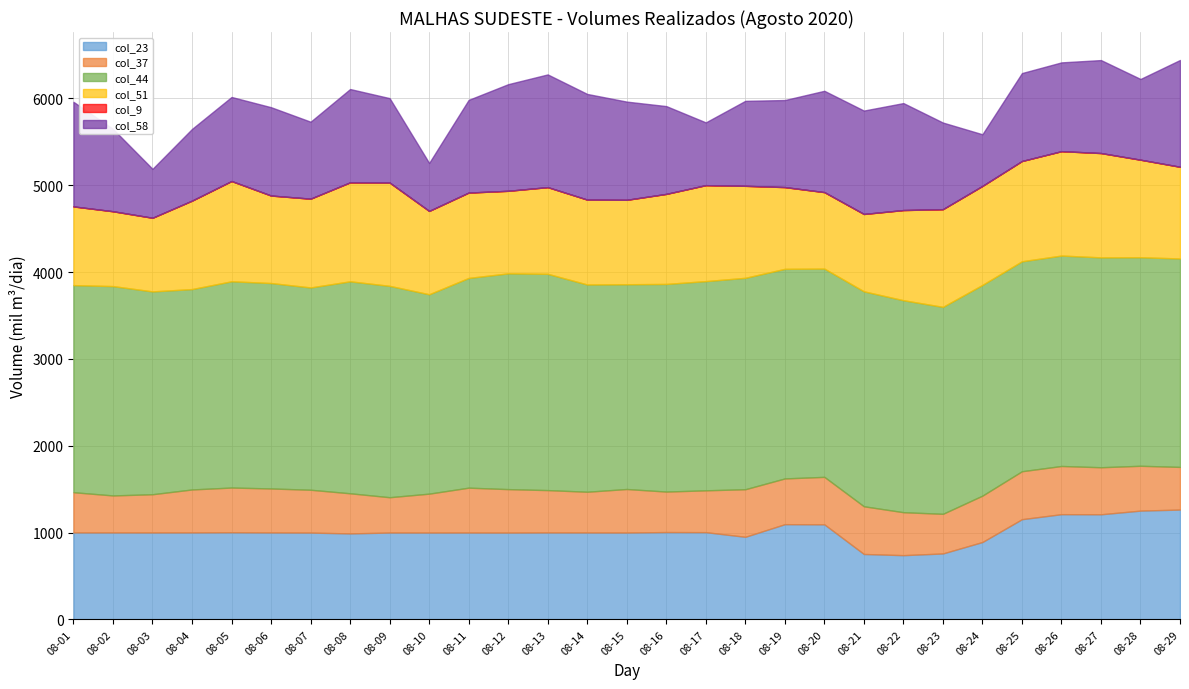

At which category is the sum across all series the highest?

2020-08-29